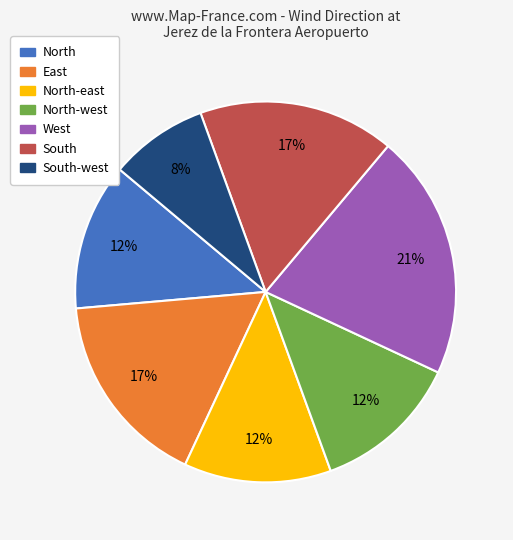

Does any single category account for the majority?

No